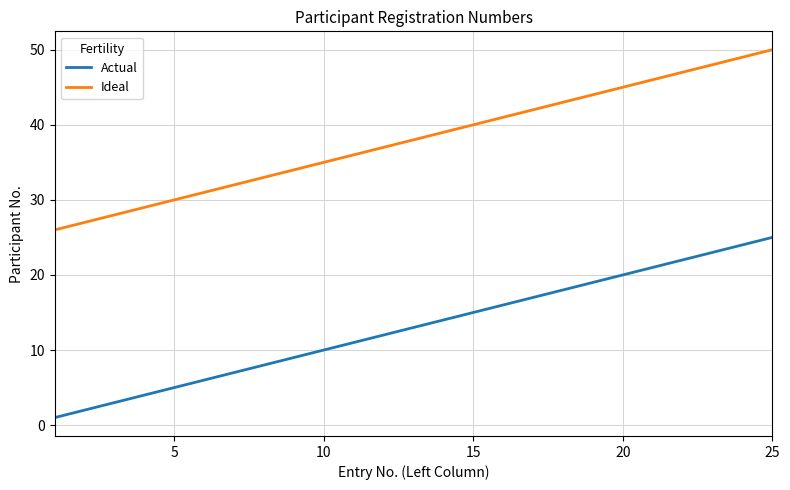

What is the difference between the maximum and minimum values in the Actual series?

24